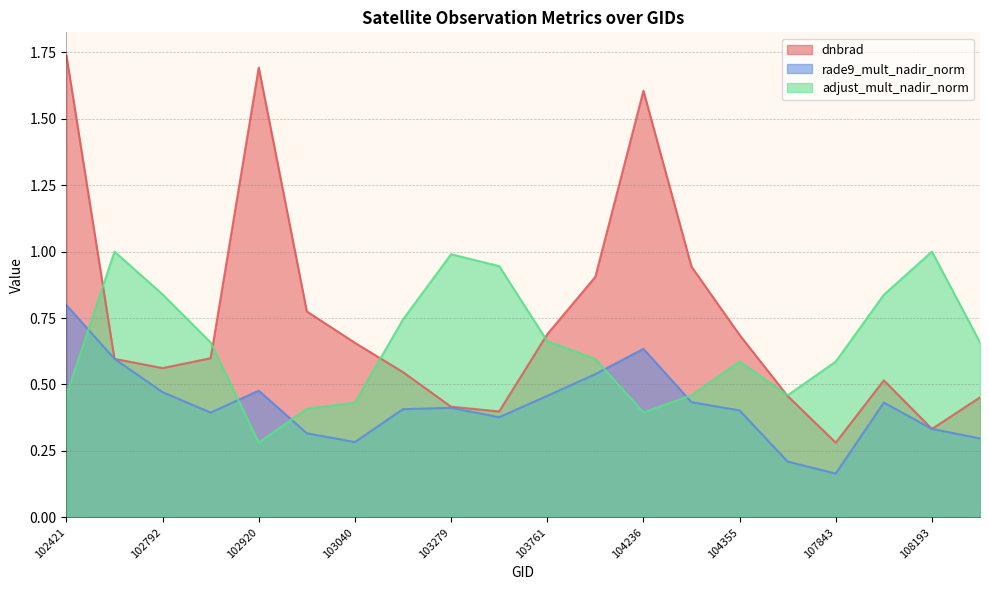

What is the difference between the adjust_mult_nadir_norm values at 104229 and 108015?

0.2